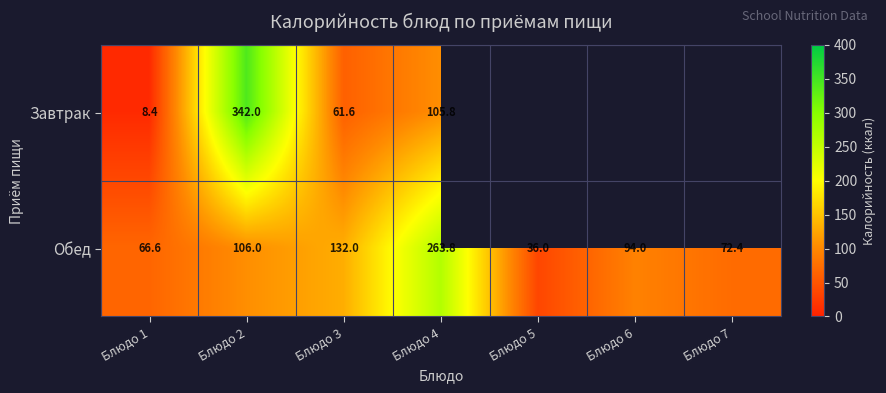

Rank the categories by Обед value from highest to lowest.

Блюдо 4, Блюдо 3, Блюдо 2, Блюдо 6, Блюдо 7, Блюдо 1, Блюдо 5